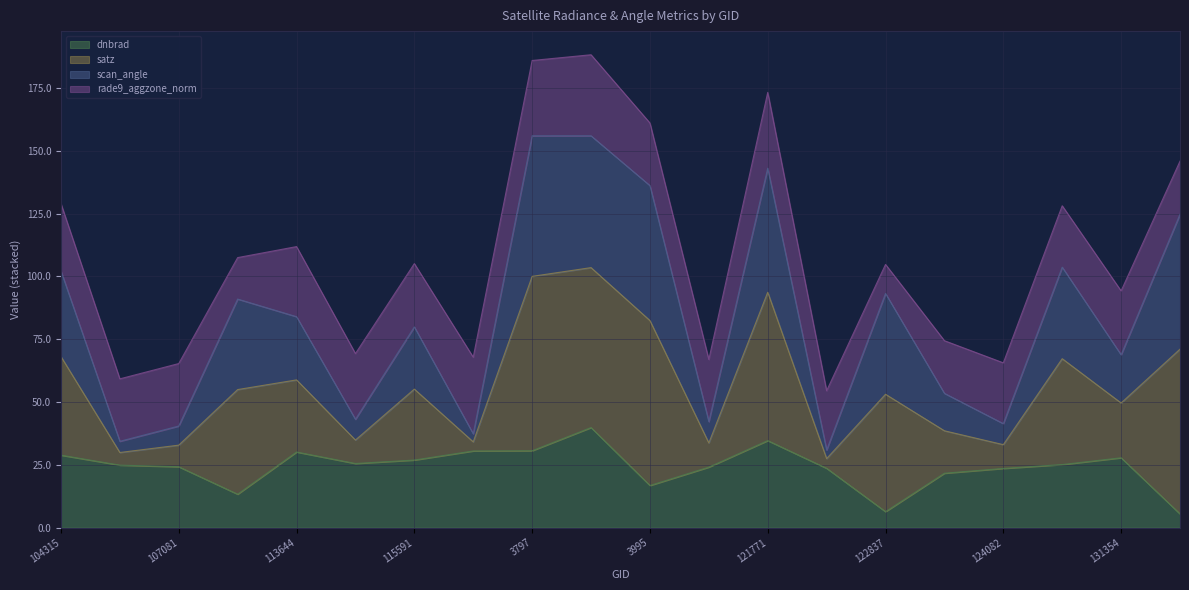

The value of satz at 122118 is 21.2. True or false?

False